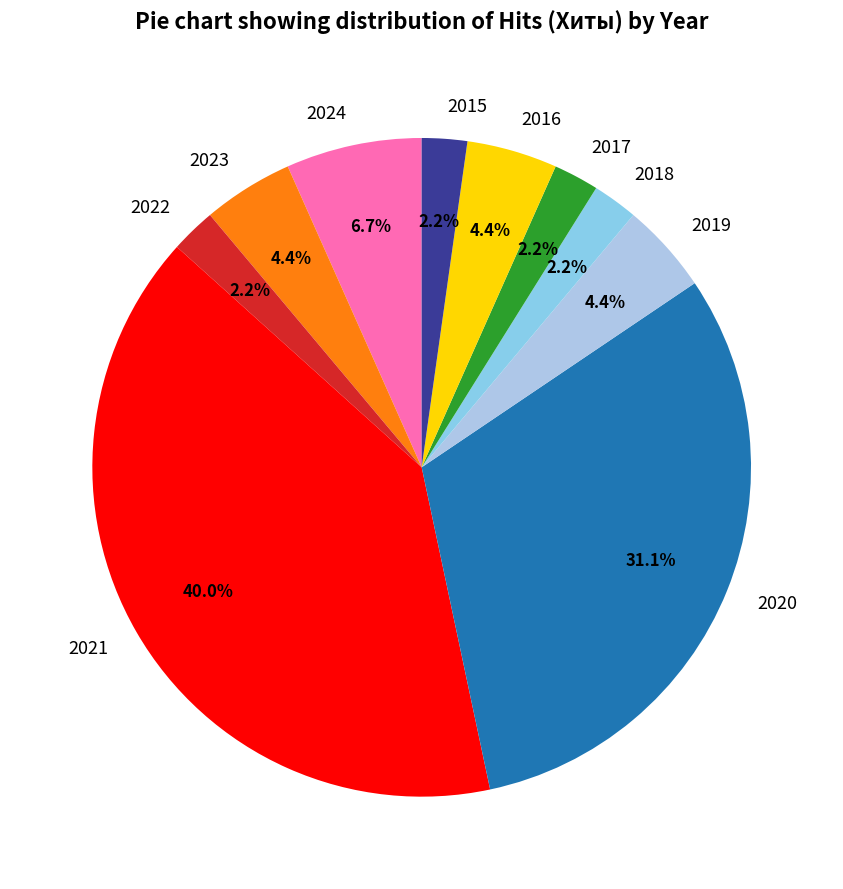

Which has a higher value, 2016 or 2018?

2016